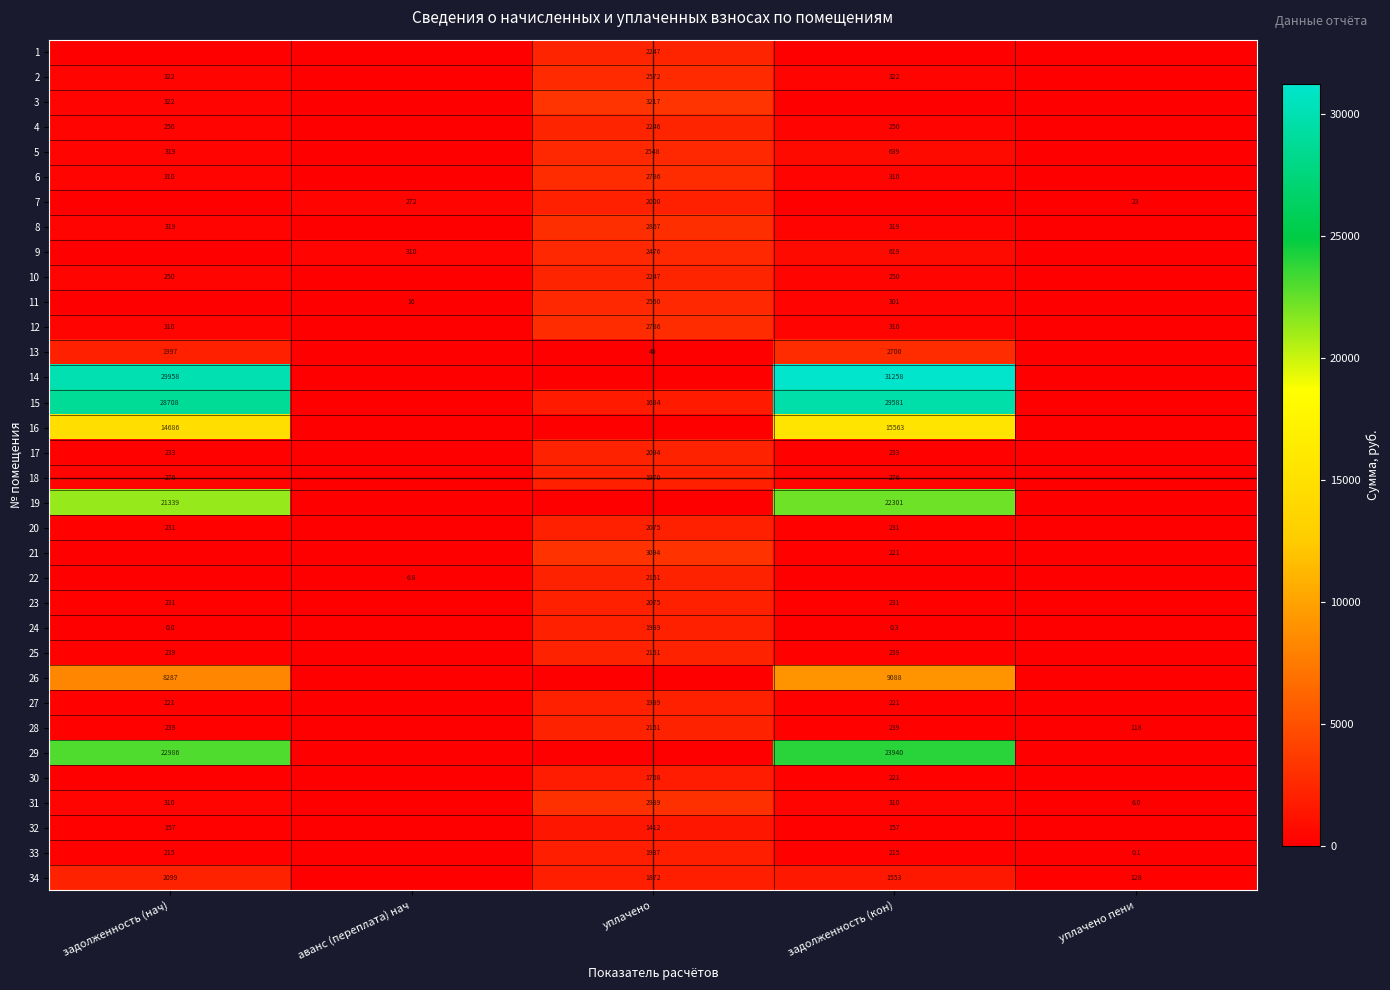

The value of 20 at задолженность (кон) is 231.0. True or false?

True